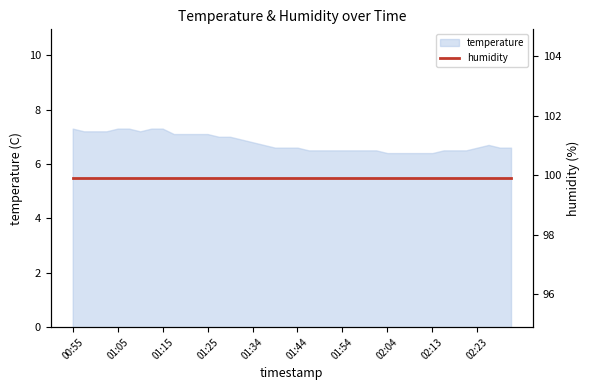

What is the highest value of the temperature series?

7.3